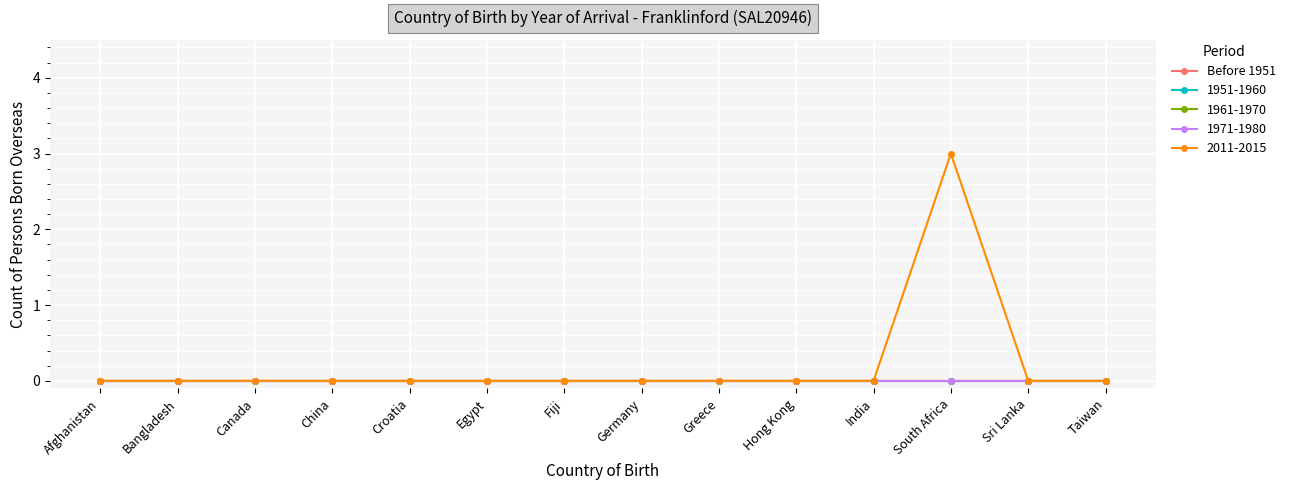

True or false: 2011-2015 and 1961-1970 intersect in this chart.

False